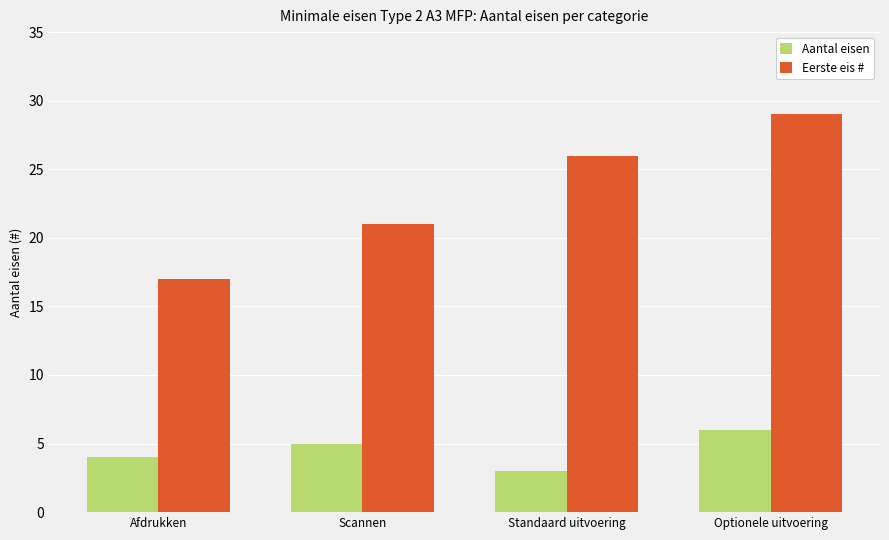

What is the difference between the Eerste eis # values at Afdrukken and Standaard uitvoering?

9